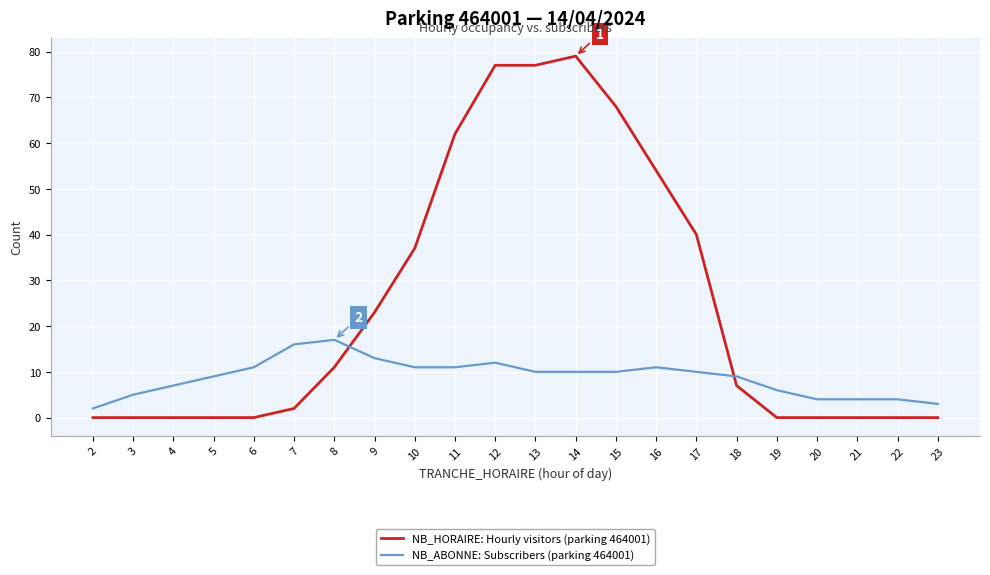

How many intersections are there between NB_ABONNE: Subscribers (parking 464001) and NB_HORAIRE: Hourly visitors (parking 464001)?

2